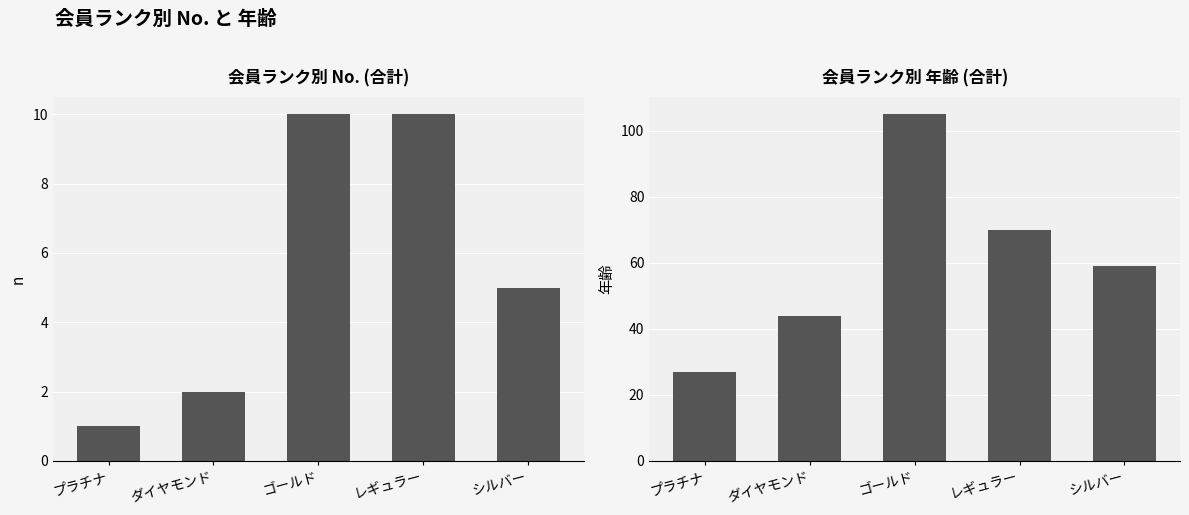

At which label does No. reach its minimum?

プラチナ